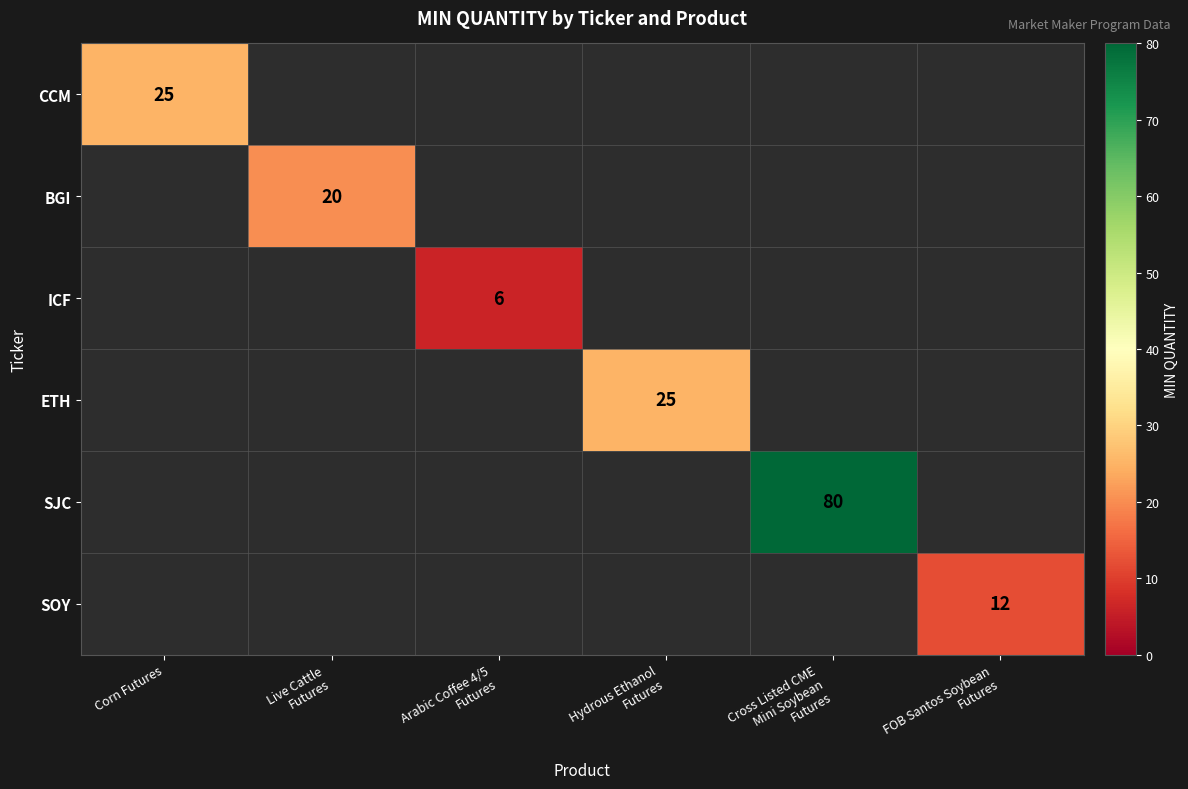

Is the value of ETH at Cross Listed CME Mini Soybean Futures greater than the value of SOY at Corn Futures?

No